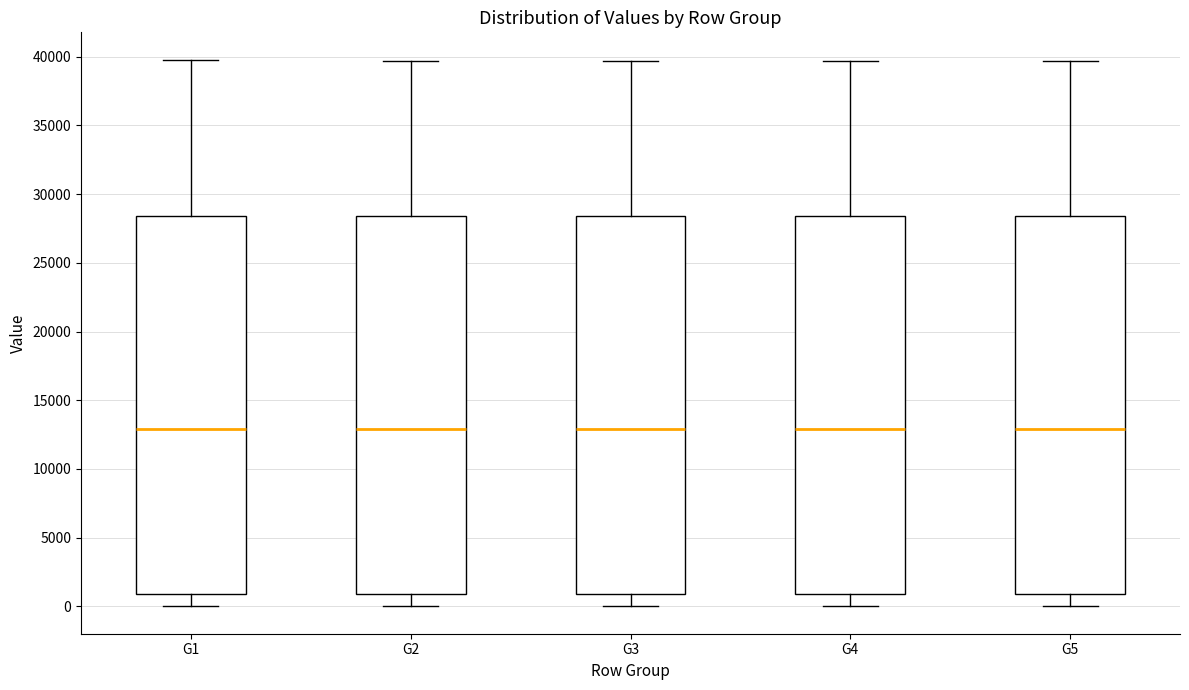

Where does the median line of the box for G4 sit on the y-axis? The values are not printed on the chart, so give them approximately, as read against the axis.

13000